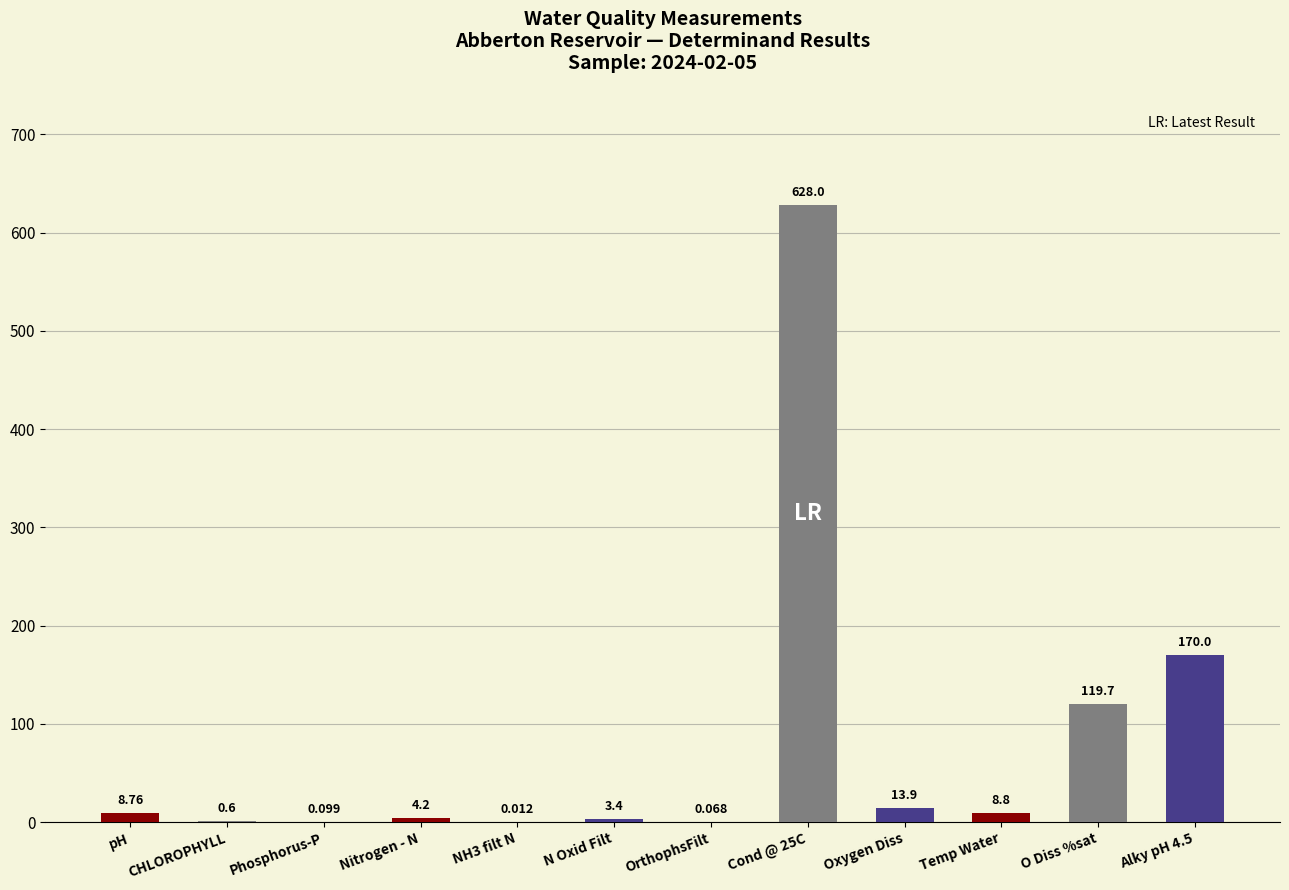

Which has a higher value, N Oxid Filt or O Diss %sat?

O Diss %sat